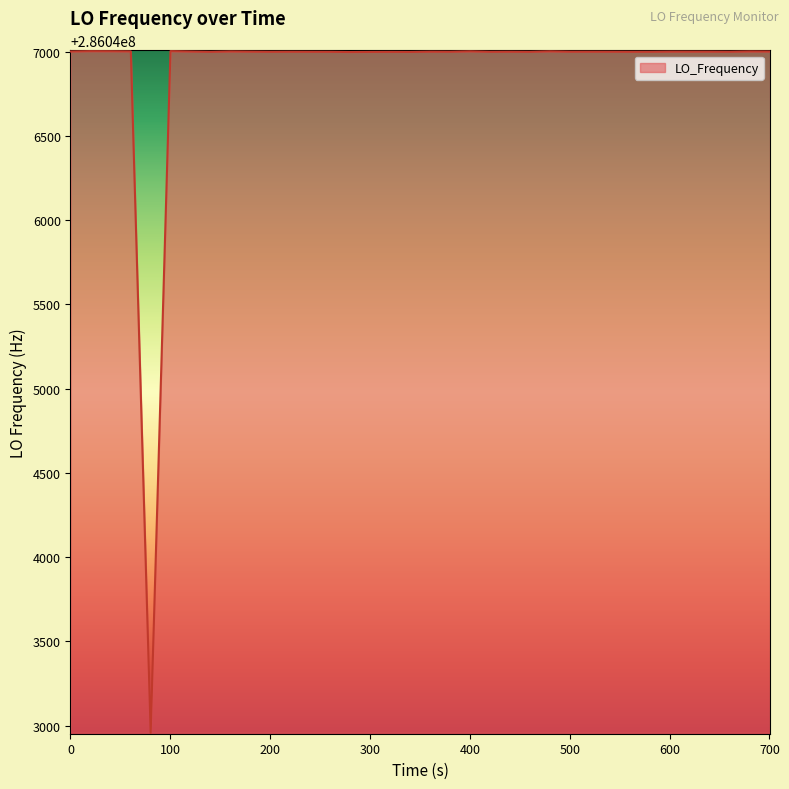

How many lines are shown in the chart?

1